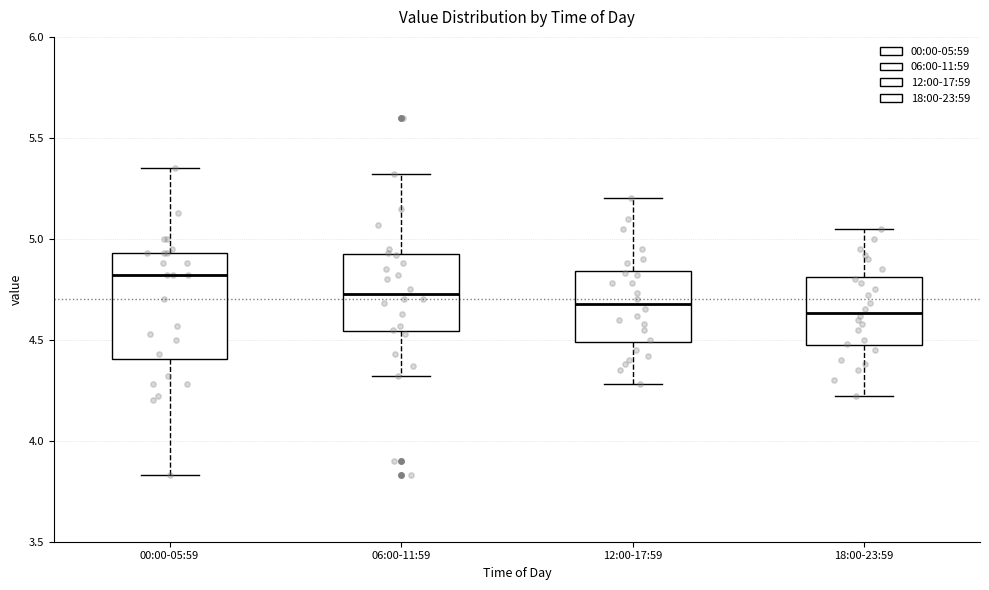

Where is the upper edge of the box for 06:00-11:59 on the y-axis? The values are not printed on the chart, so give them approximately, as read against the axis.

4.90